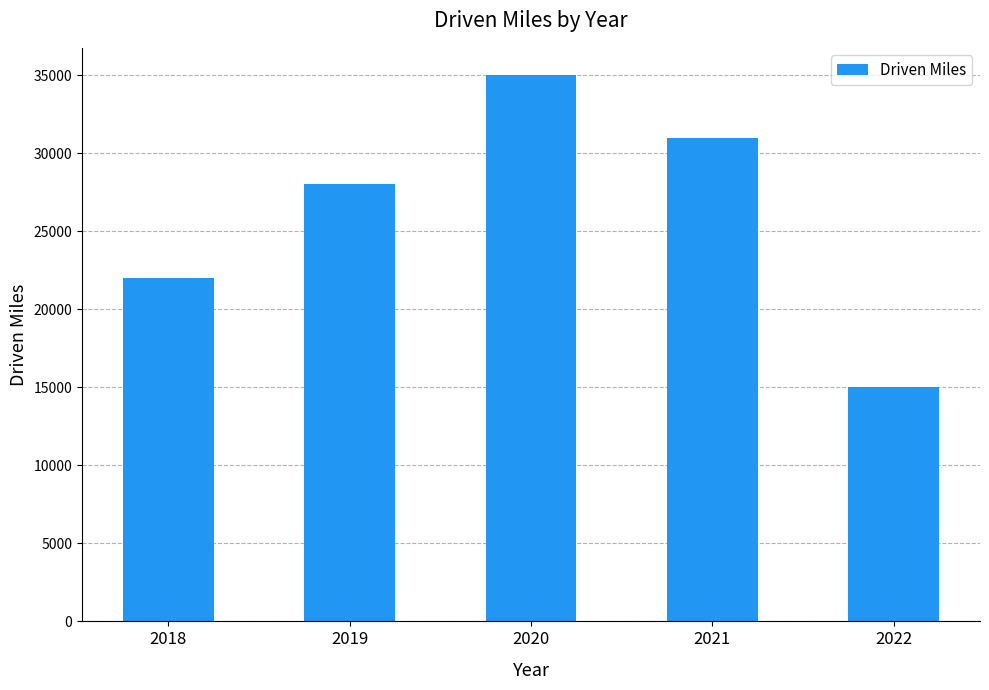

Count the number of data series in this chart.

1